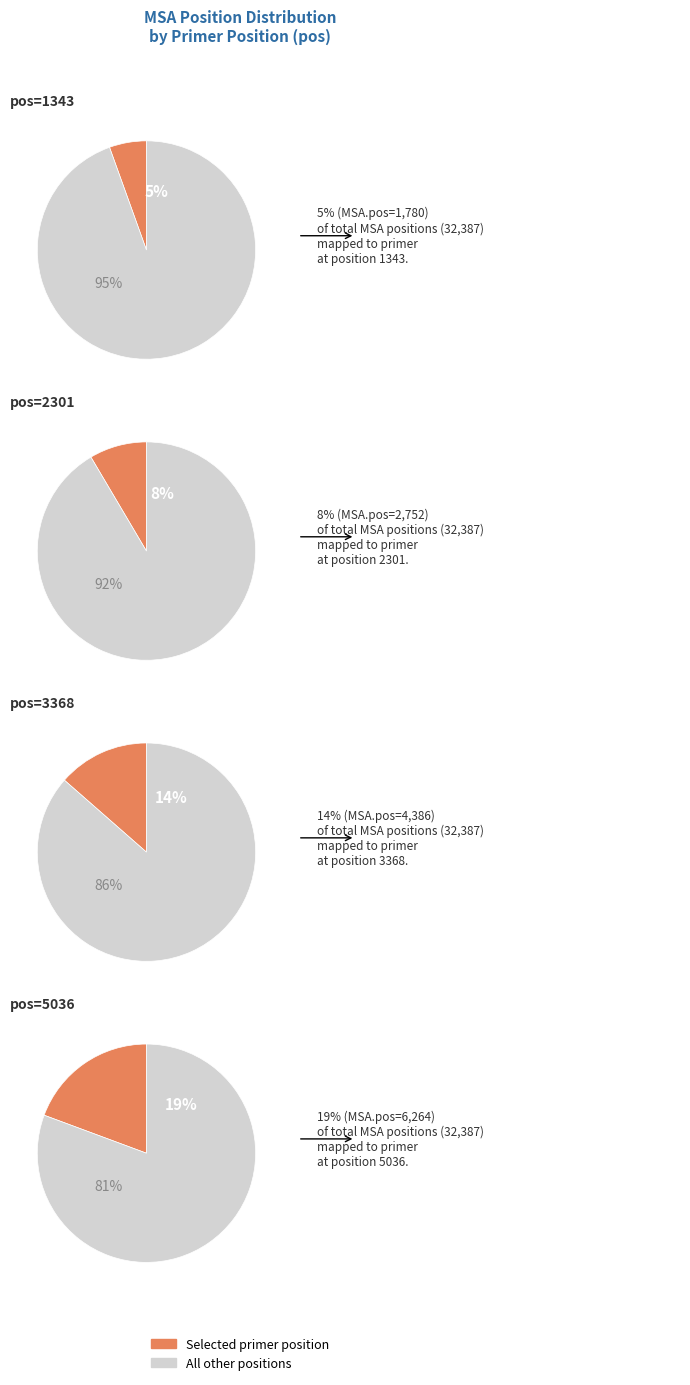

How many segments does this pie chart have?

8